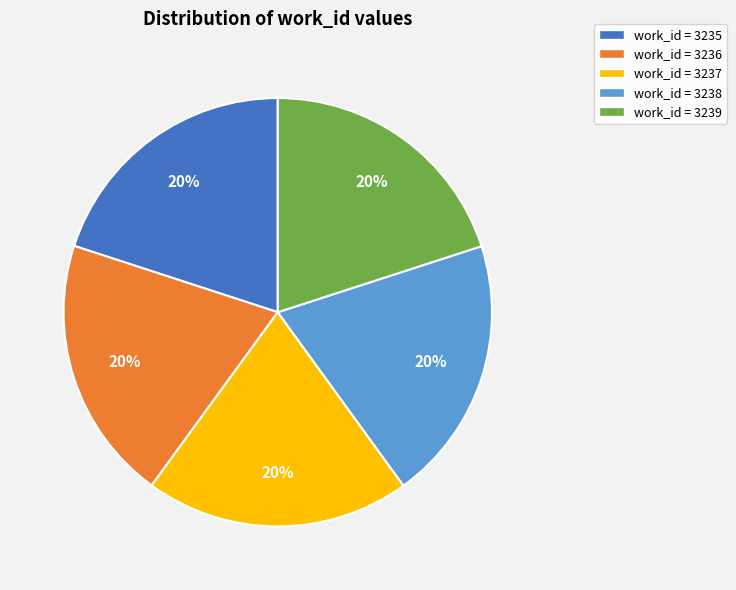

Does any single category account for the majority?

No